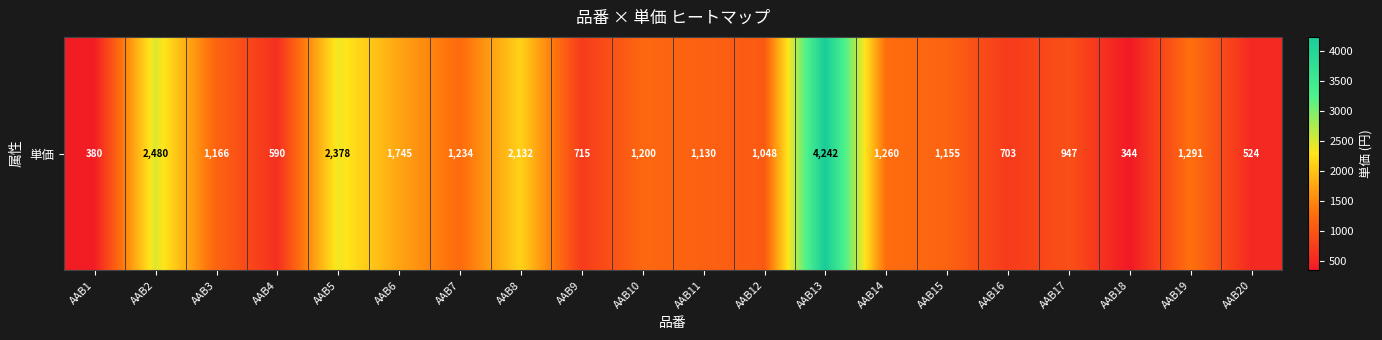

List the labels in order of value, smallest first.

AAB18, AAB1, AAB20, AAB4, AAB16, AAB9, AAB17, AAB12, AAB11, AAB15, AAB3, AAB10, AAB7, AAB14, AAB19, AAB6, AAB8, AAB5, AAB2, AAB13